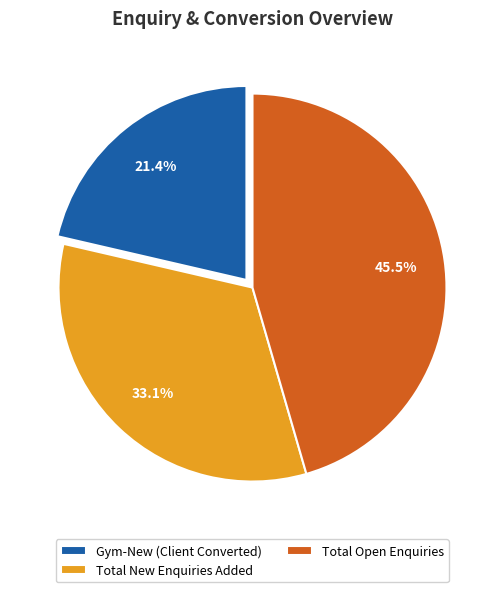

To the nearest percent, what is the average slice percentage?

33%